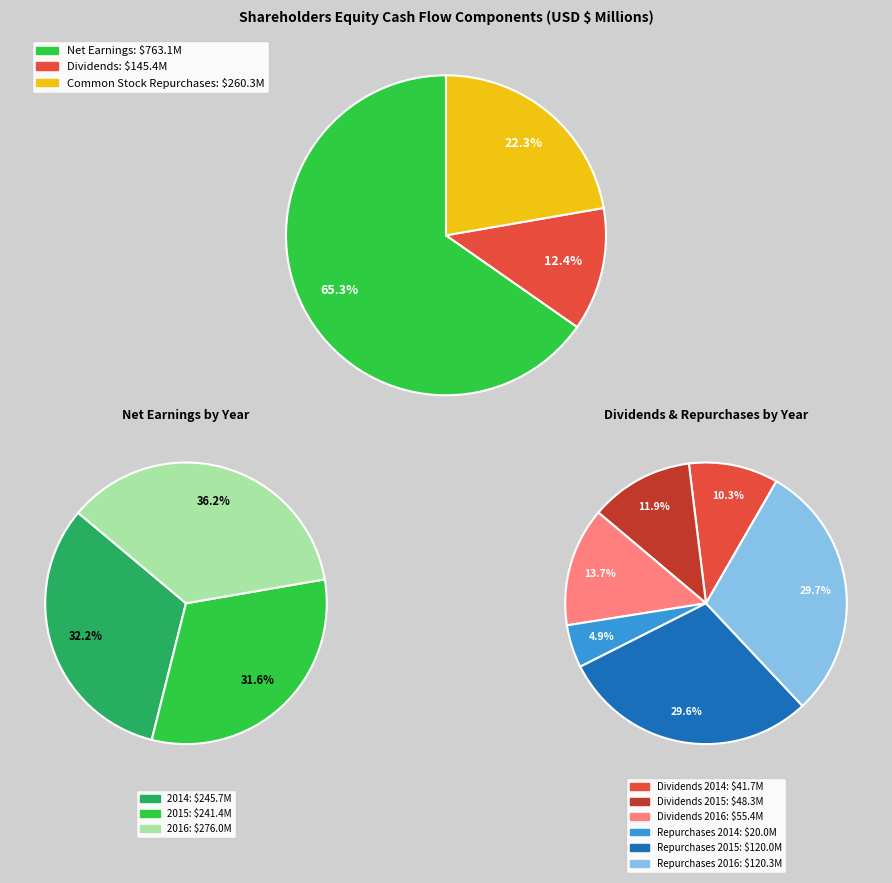

Count the number of slices in the pie.

9